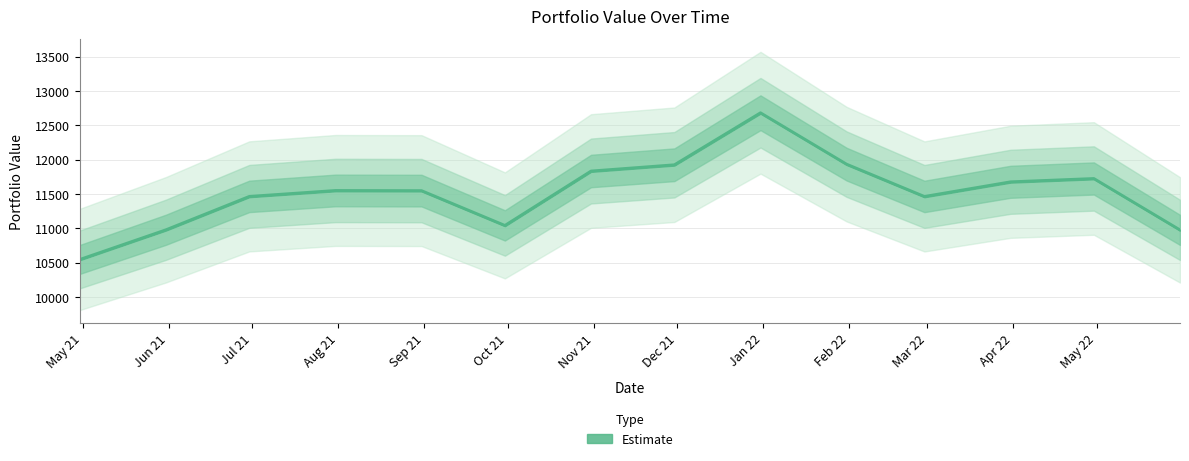

Between 2022-01-31 and 2021-10-31, which is larger?

2022-01-31